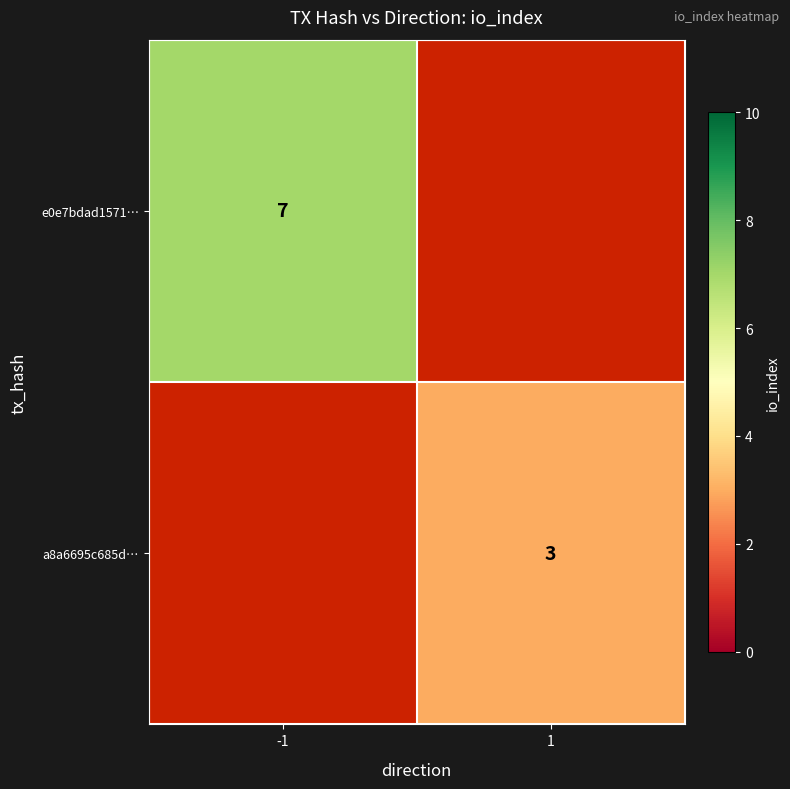

Count the number of categories in the chart.

2